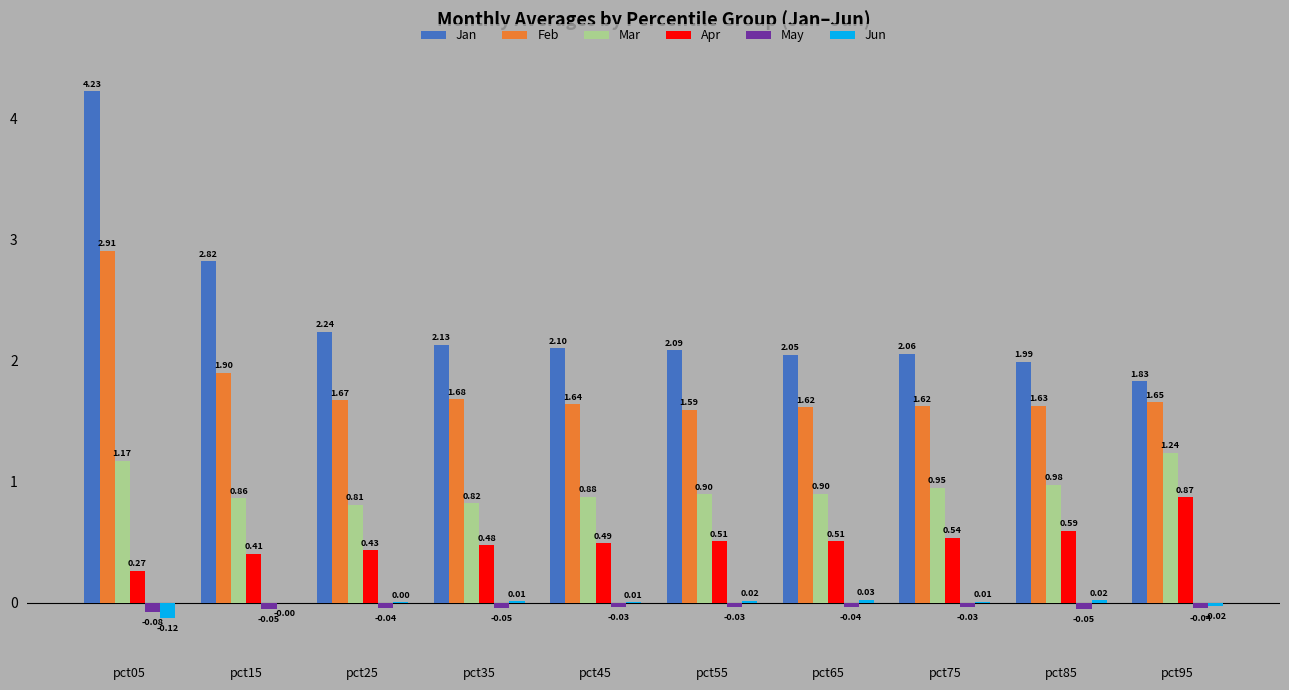

Between pct05 and pct85, which series saw the biggest shift?

Jan